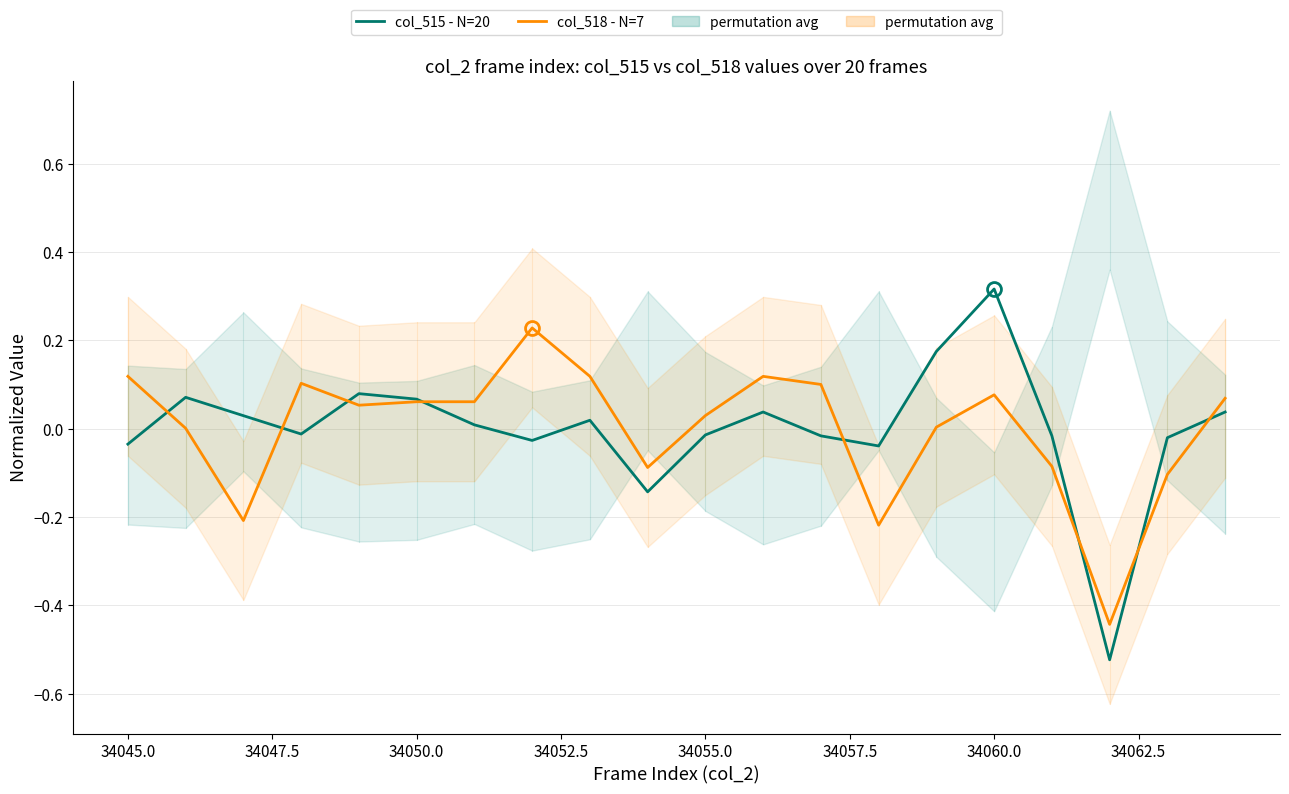

In col_515 - N=20, how many points are lower than both neighbors (excluding endpoints)?

5